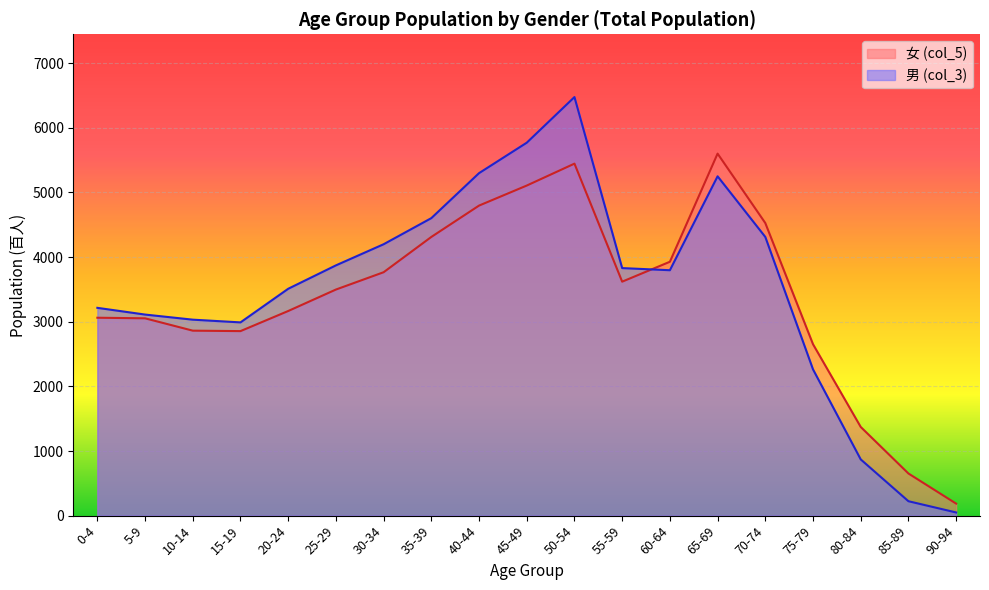

What is the maximum value for 女 (col_5)?

5601